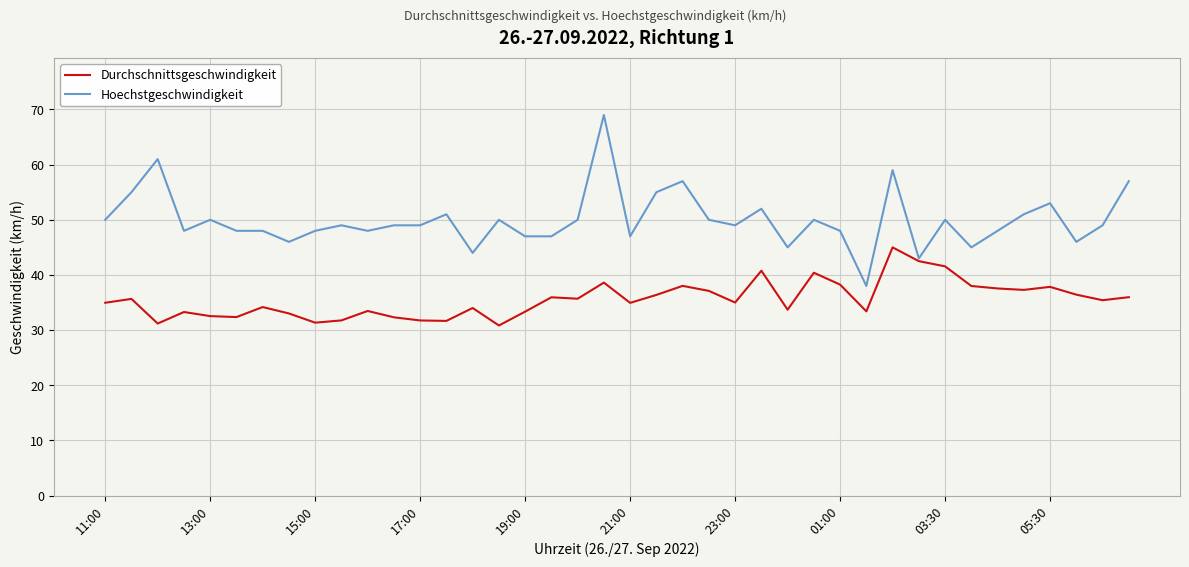

List the series in order of their overall mean, highest first.

Hoechstgeschwindigkeit, Durchschnittsgeschwindigkeit